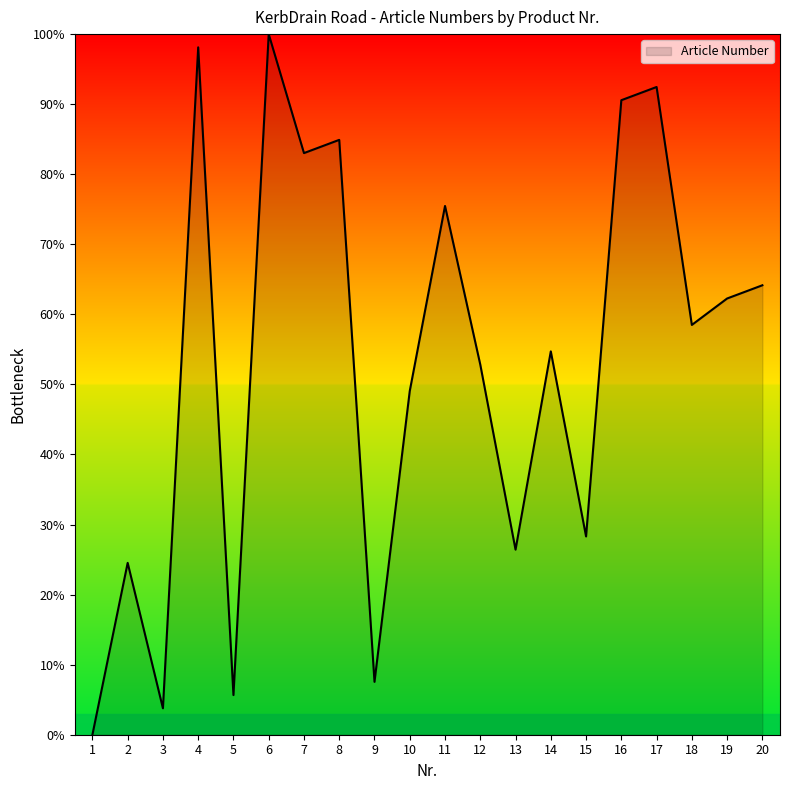

What is the change in value from 5 to 14?

+49.1